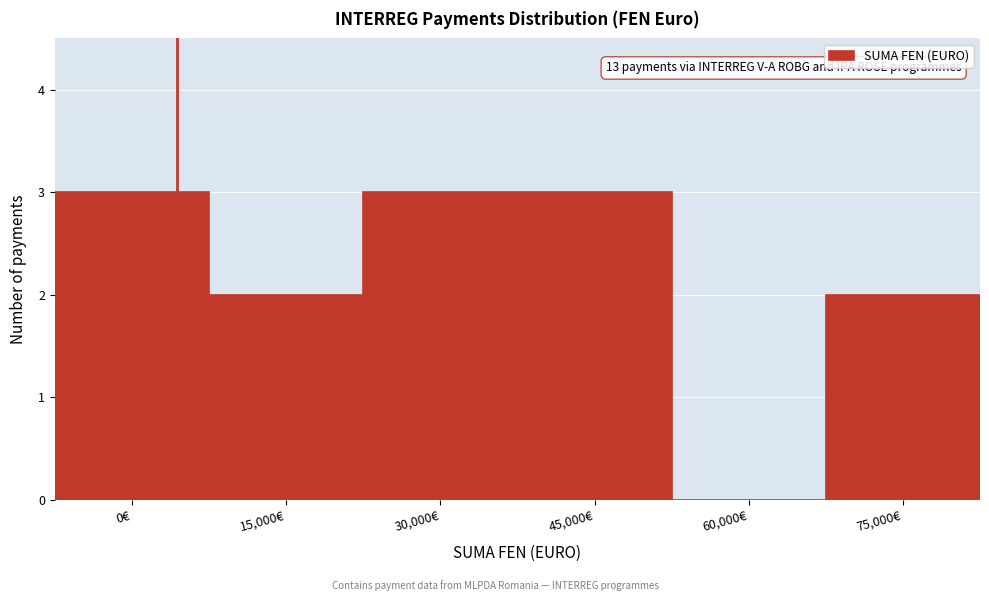

Reading left to right, transcribe all the data shown in this chart.

0€=3	15,000€=2	30,000€=3	45,000€=3	60,000€=0	75,000€=2